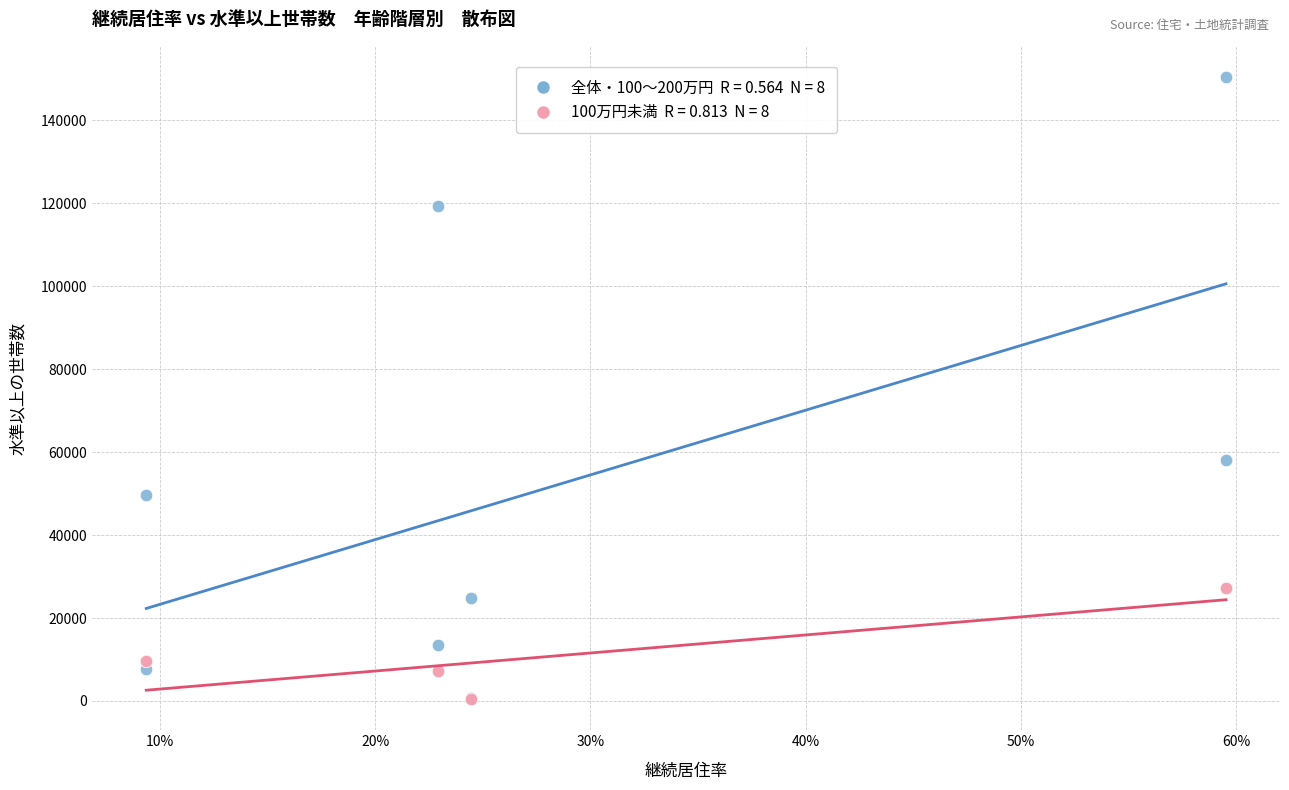

Across all series, what Y value is closest to 75444?

58197.0